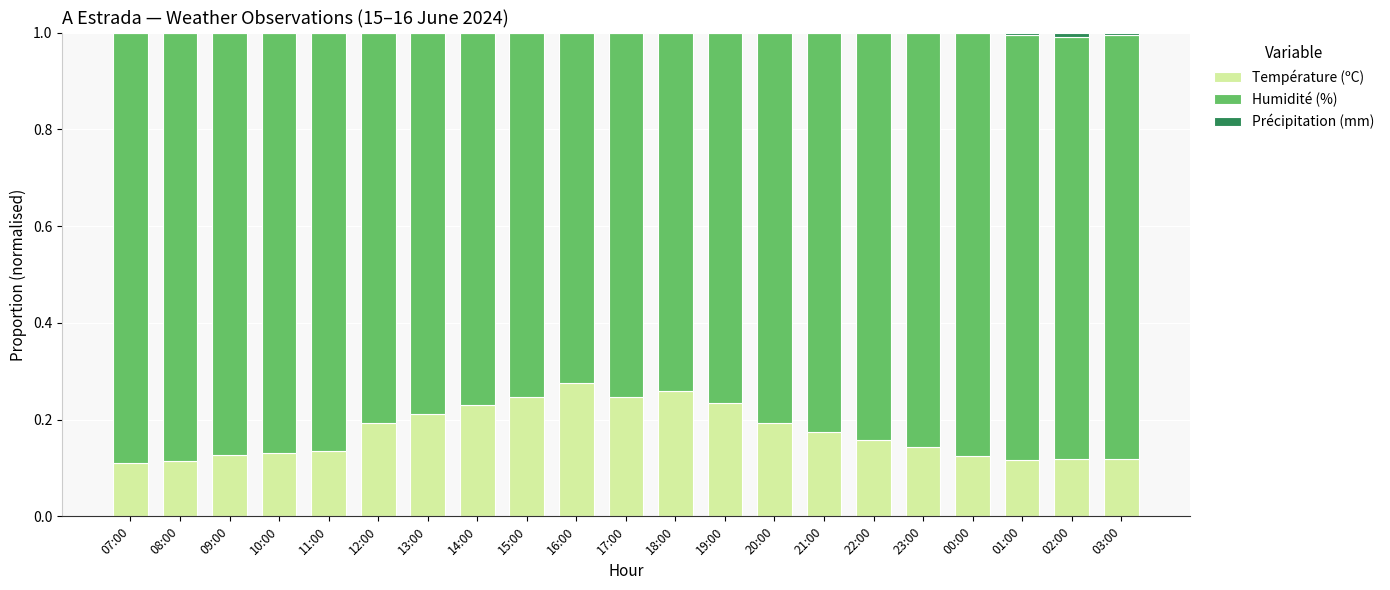

Is it true that Température (ºC) equals 0.2 at 20:00?

True